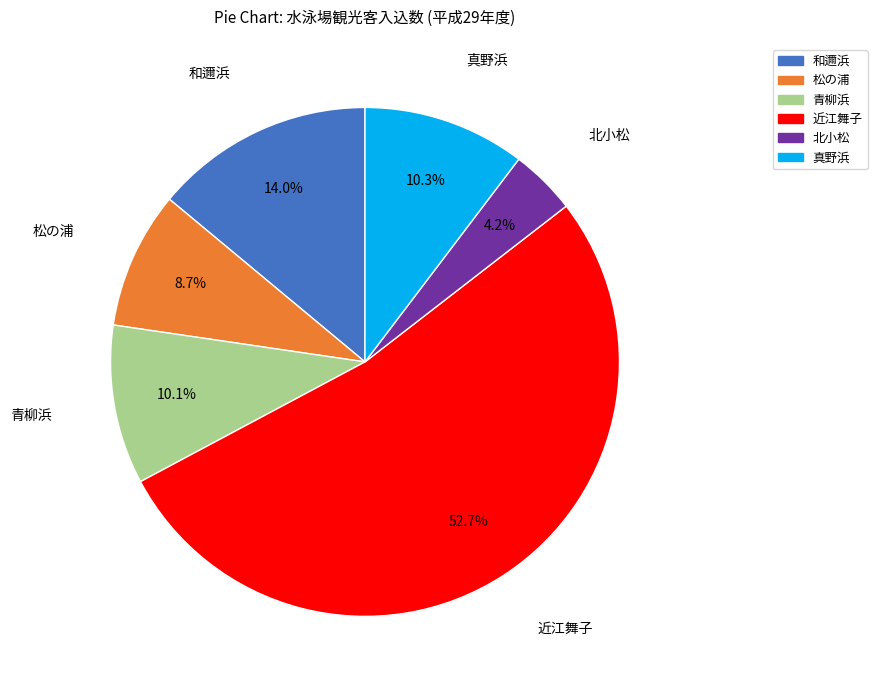

The 北小松 slice represents 10% of the pie. True or false?

False